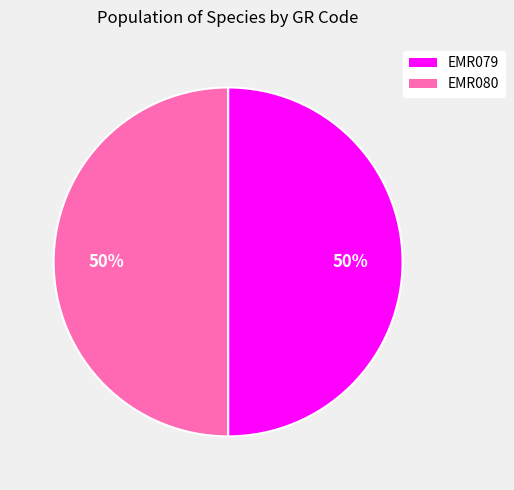

To the nearest percent, what is the average slice percentage?

50%